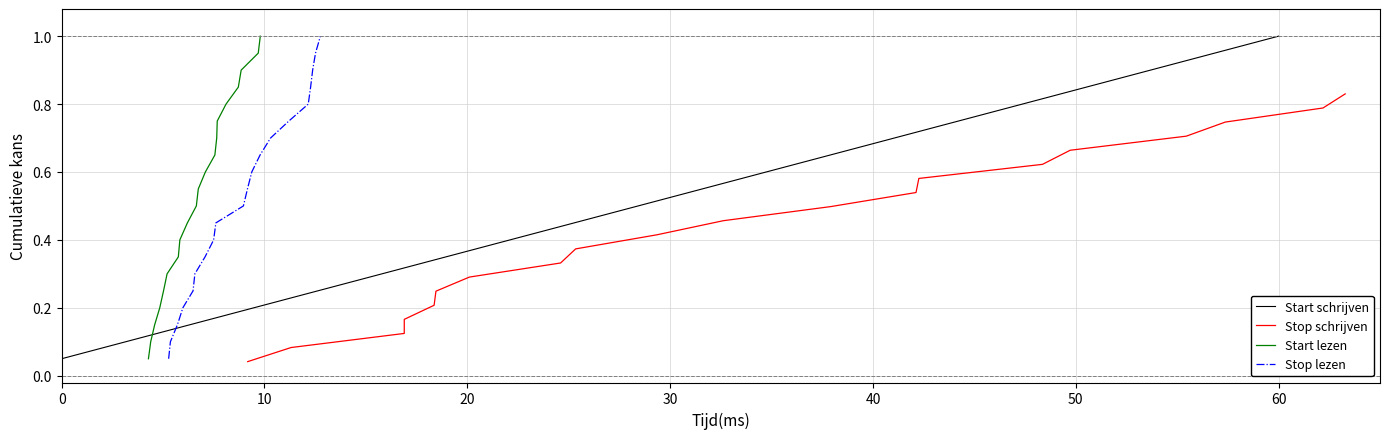

True or false: Start schrijven has more than 0 points higher than both neighbors.

False